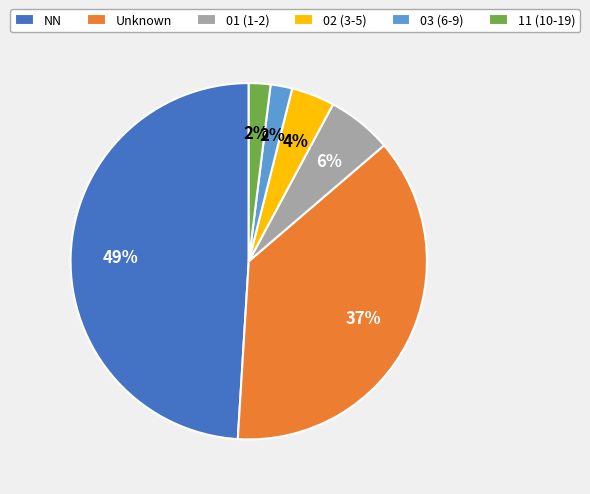

Does any single category account for the majority?

No